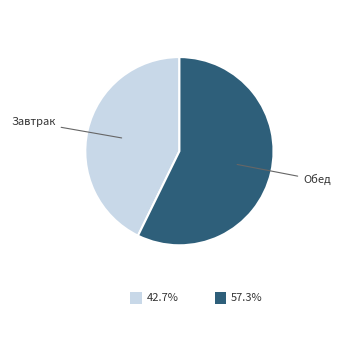

Is there any slice that represents more than half of the pie?

Yes